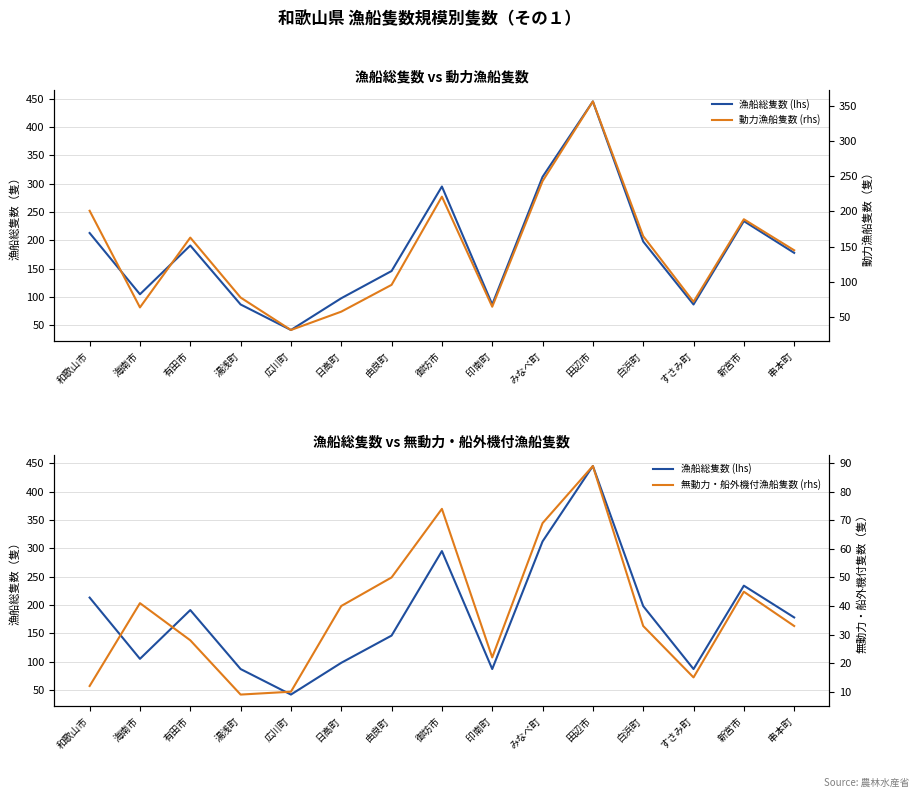

At how many categories does at least one series exceed 127?

9